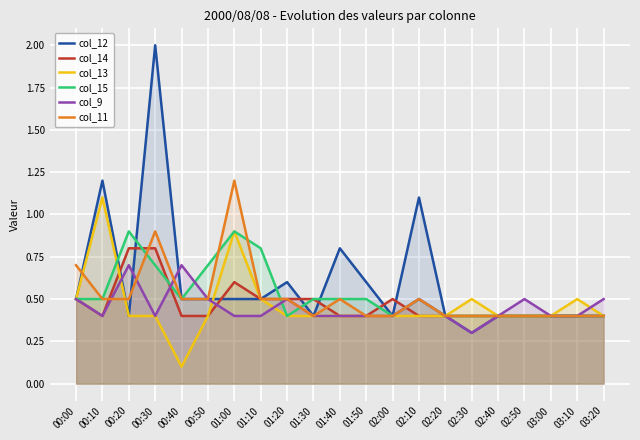

What is the difference between the maximum and minimum values in the col_14 series?

0.4